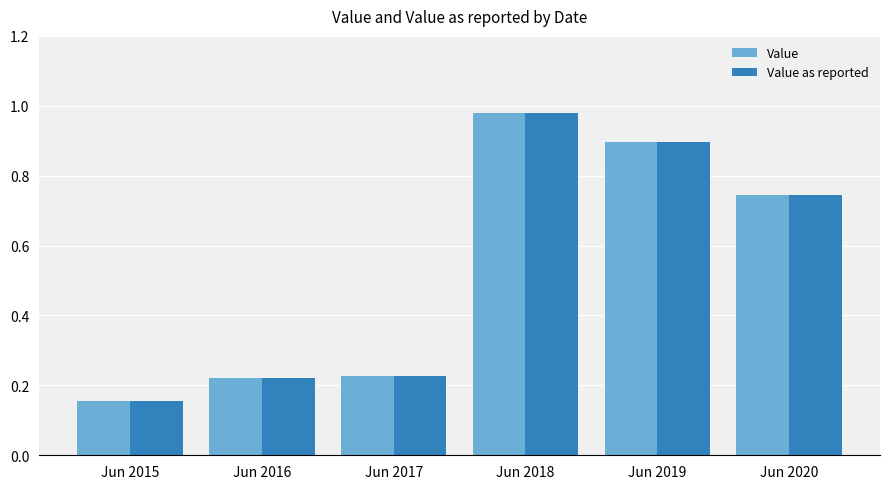

How many bars are there in each group?

2